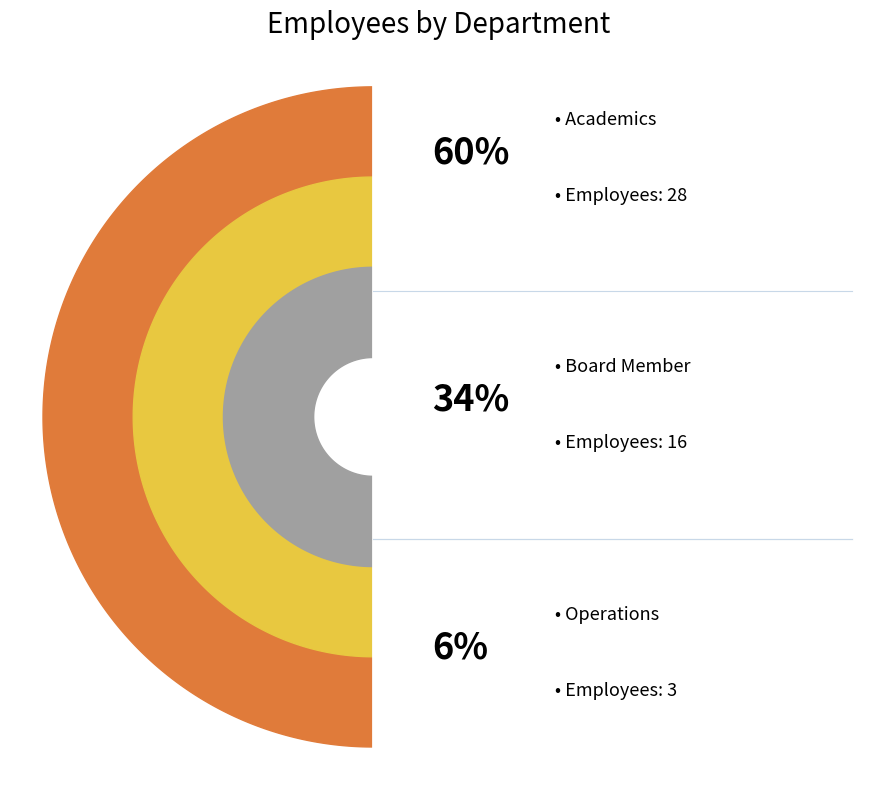

How many slices are in this pie chart?

3